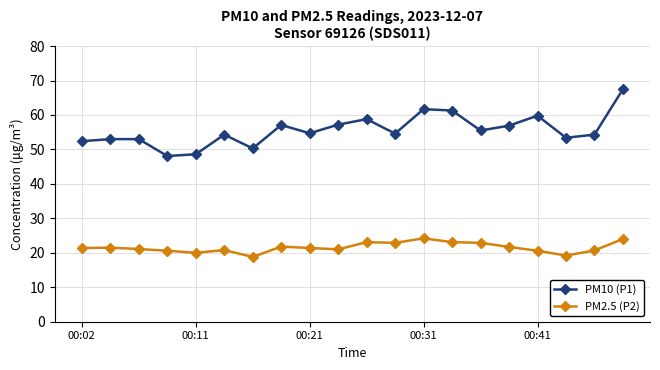

What is the minimum value shown in the chart?

18.8